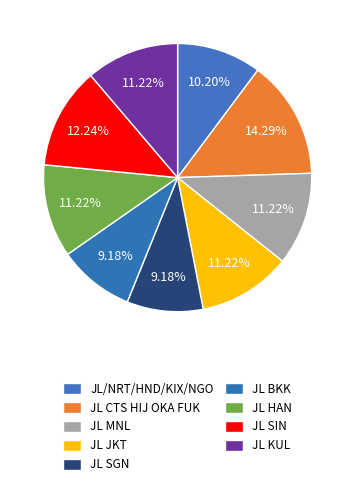

To the nearest percent, what is the difference between the JL CTS HIJ OKA FUK and JL SGN slice percentages?

5%